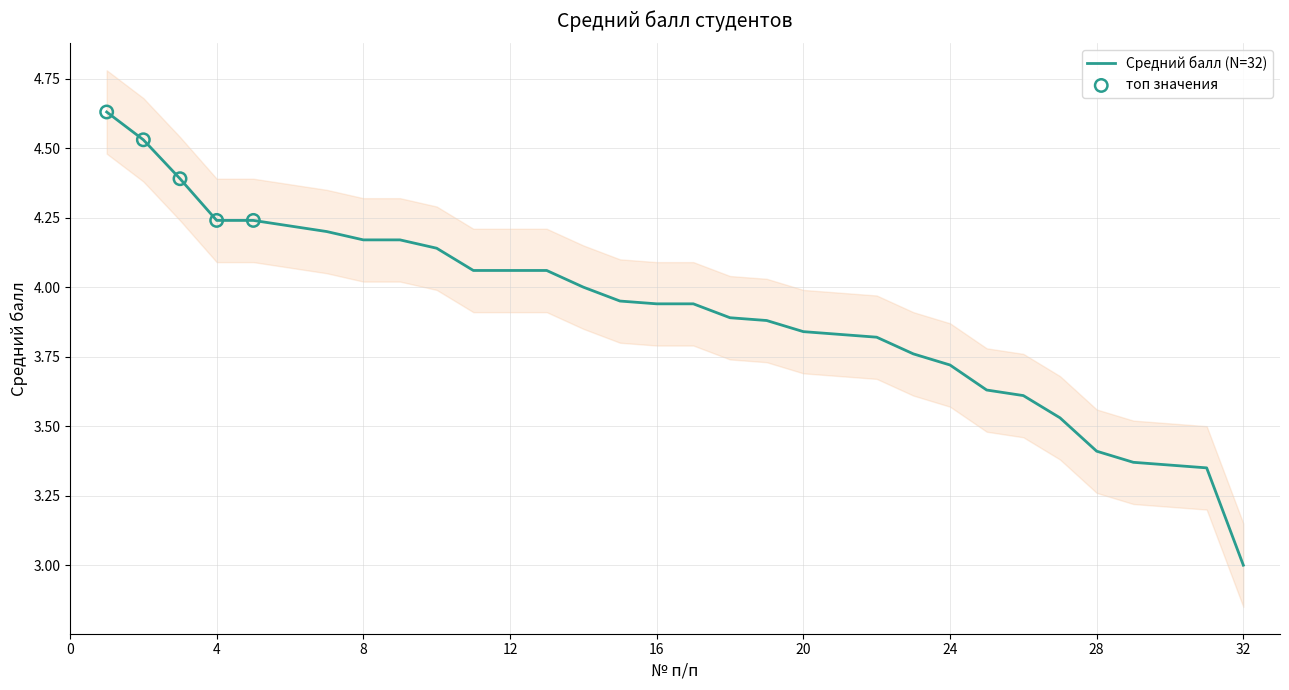

Which has a higher value, 17 or 4?

4